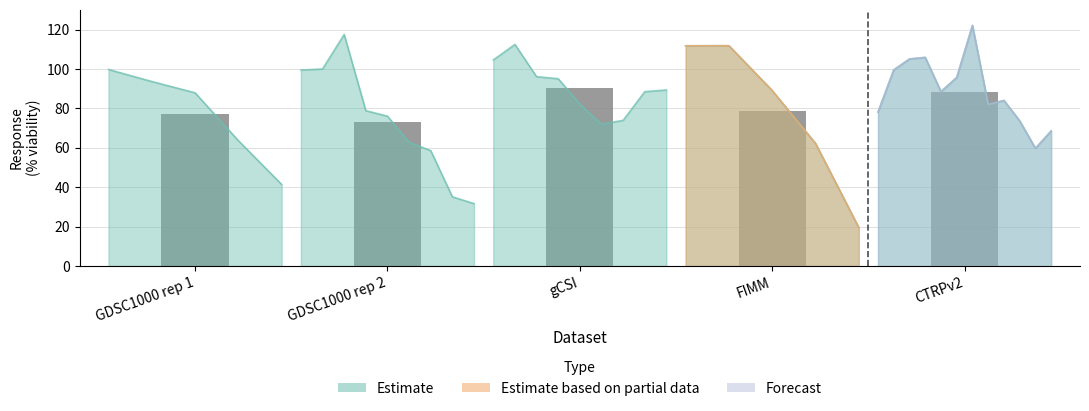

At which label is the value closest to 81?

FIMM